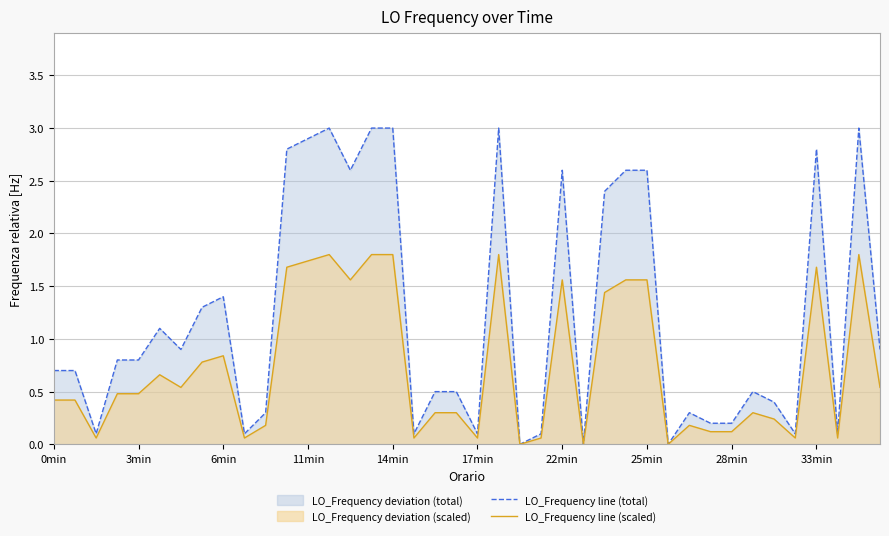

At which label does LO_Frequency line (total) reach its minimum?

22